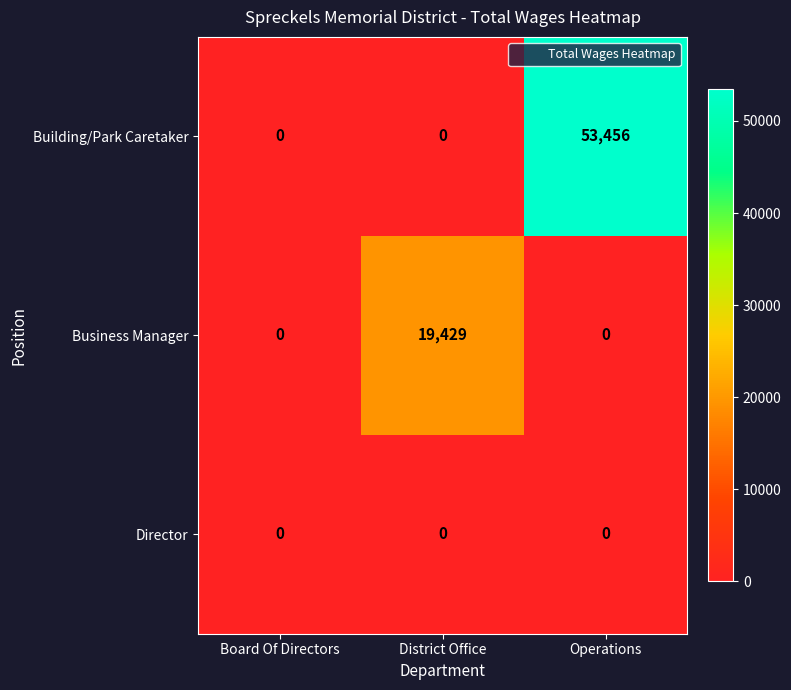

Reading left to right, what are all the values shown in this chart?

Building/Park Caretaker: Board Of Directors=0	District Office=0	Operations=53456
Business Manager: Board Of Directors=0	District Office=19429	Operations=0
Director: Board Of Directors=0	District Office=0	Operations=0